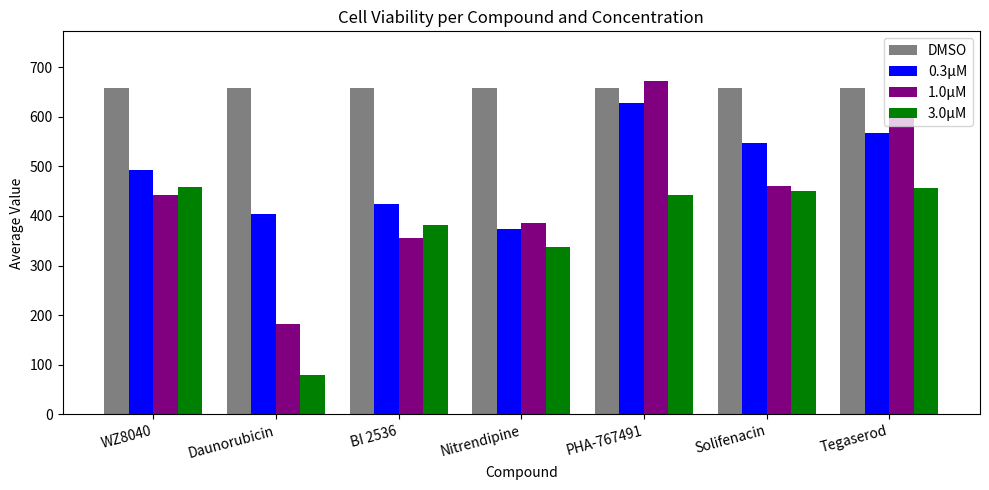

Read the 3.0μM value at Solifenacin.

450.5